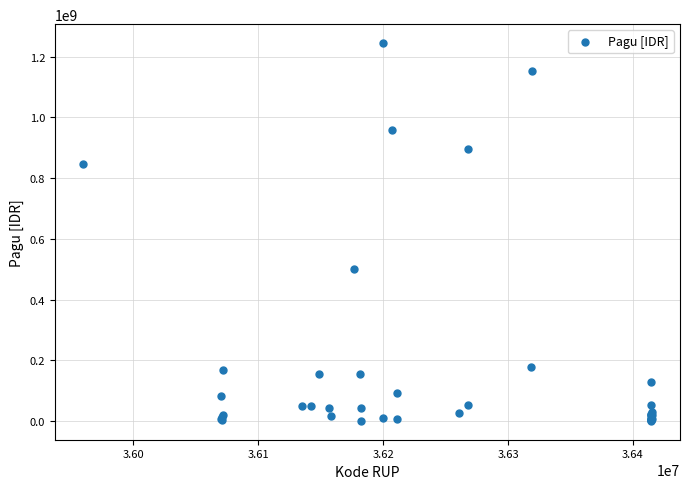

What Y value in the scatter plot is closest to 622840000?

499932000